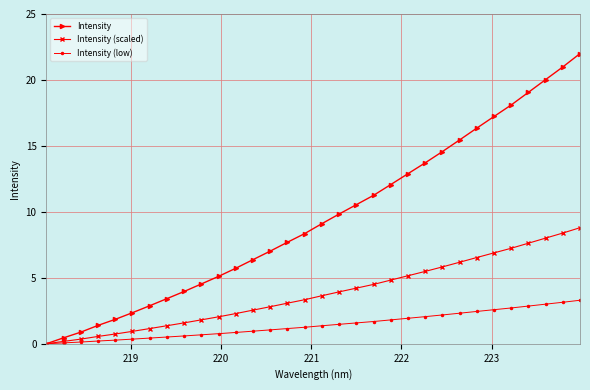

Is this an area chart (filled region under the line)?

No